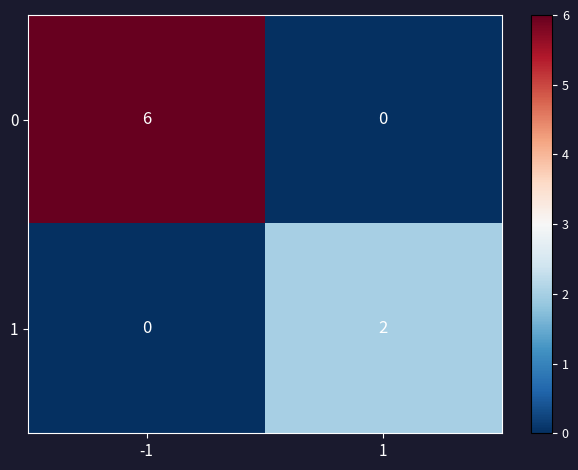

Which series has the largest total across all categories?

0